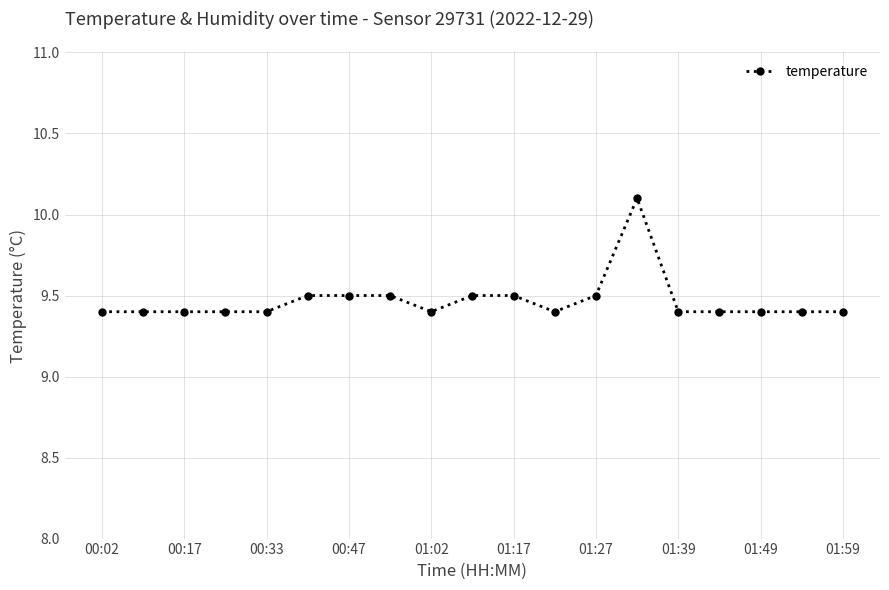

How many values are between 9 and 10?

18